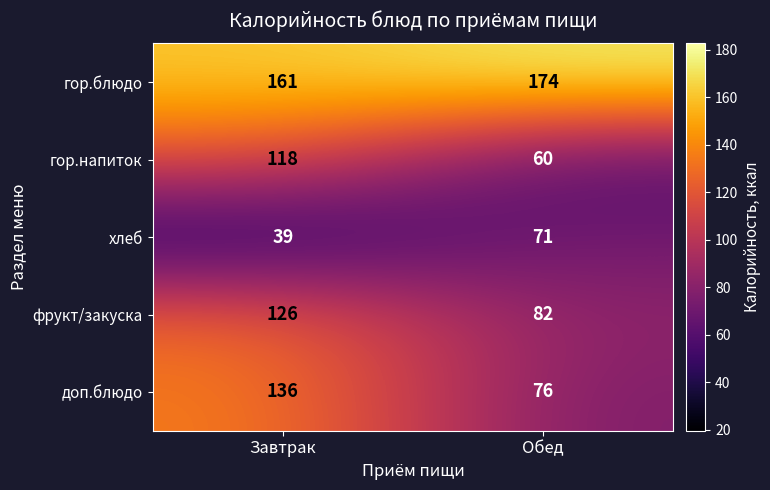

What is the spread (max minus min) of values at Обед?

114